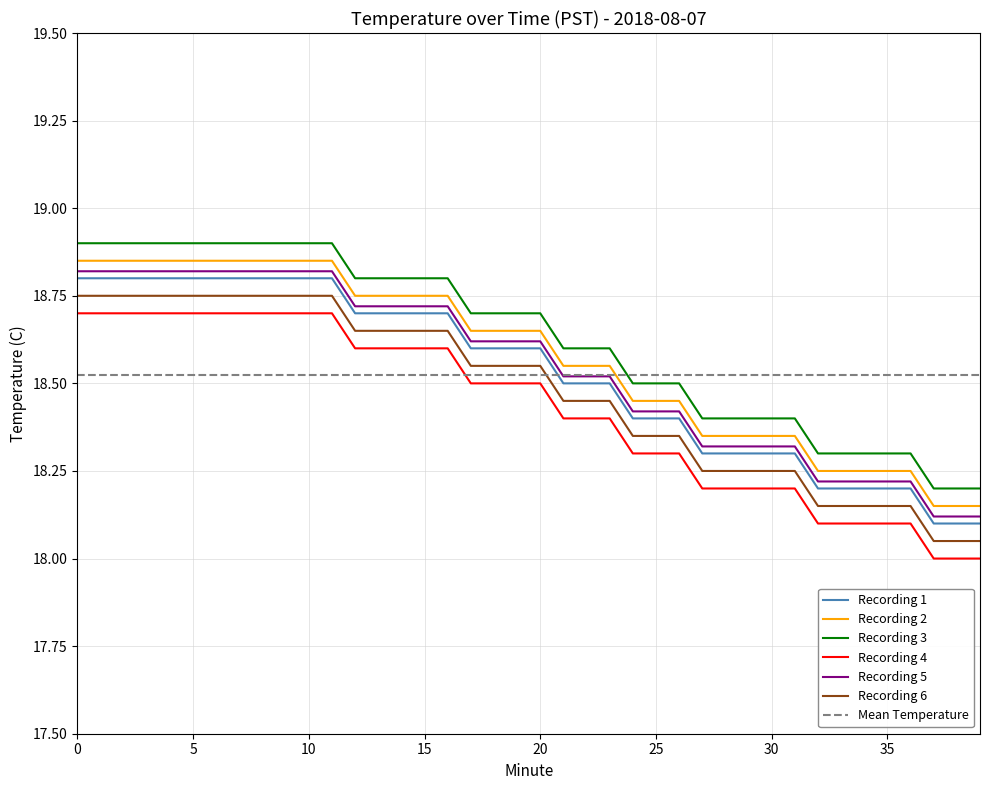

Where is the data nearest to the value 18?

37